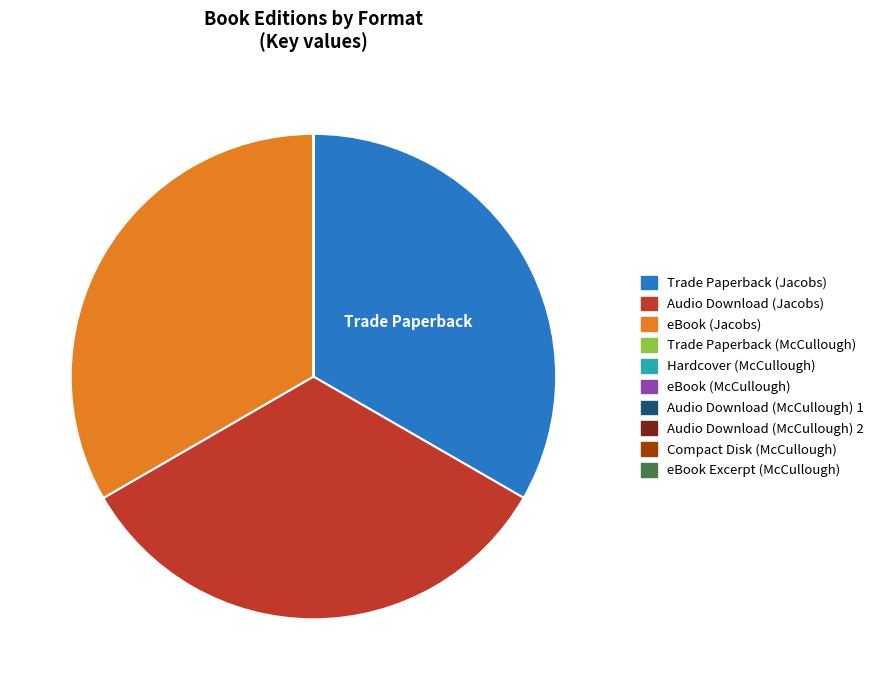

The Audio Download (Jacobs) slice represents 42% of the pie. True or false?

False